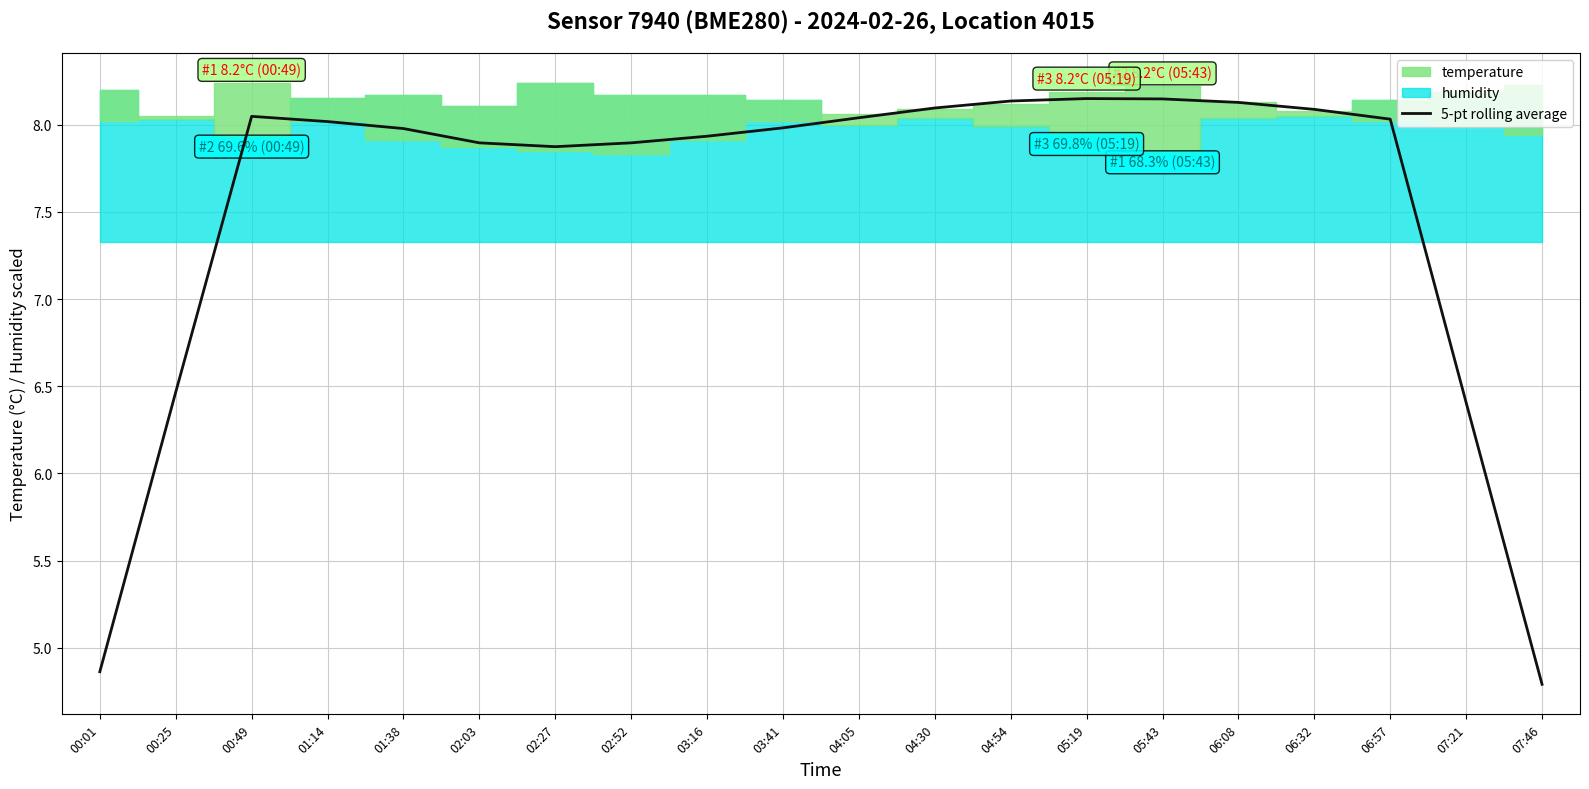

The value at 05:19 is 8.2. True or false?

True